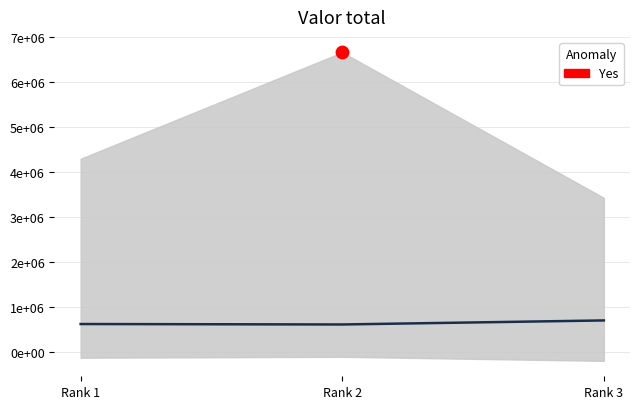

Which has a higher value, Rank 1 or Rank 2?

Rank 1